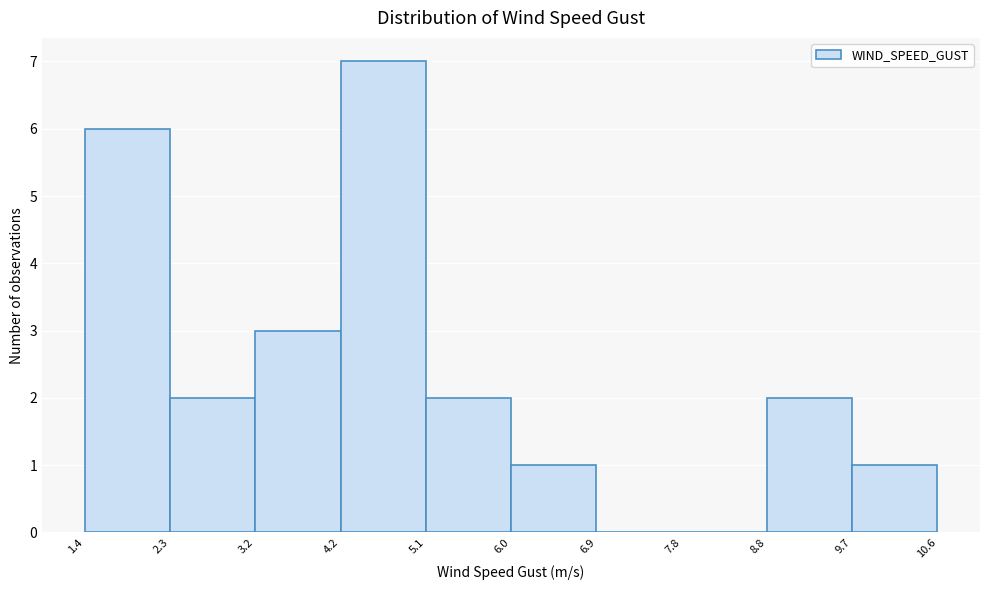

Over which range of the x-axis is the bar tallest?

4.2 to 5.1